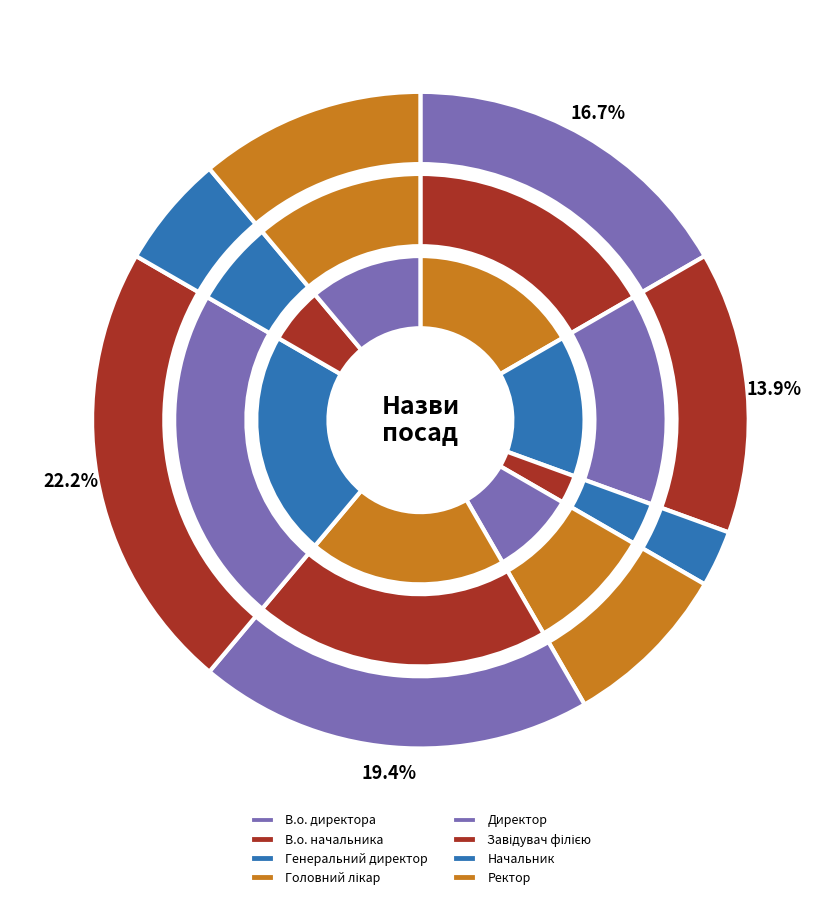

The Генеральний директор slice represents 3% of the pie. True or false?

True